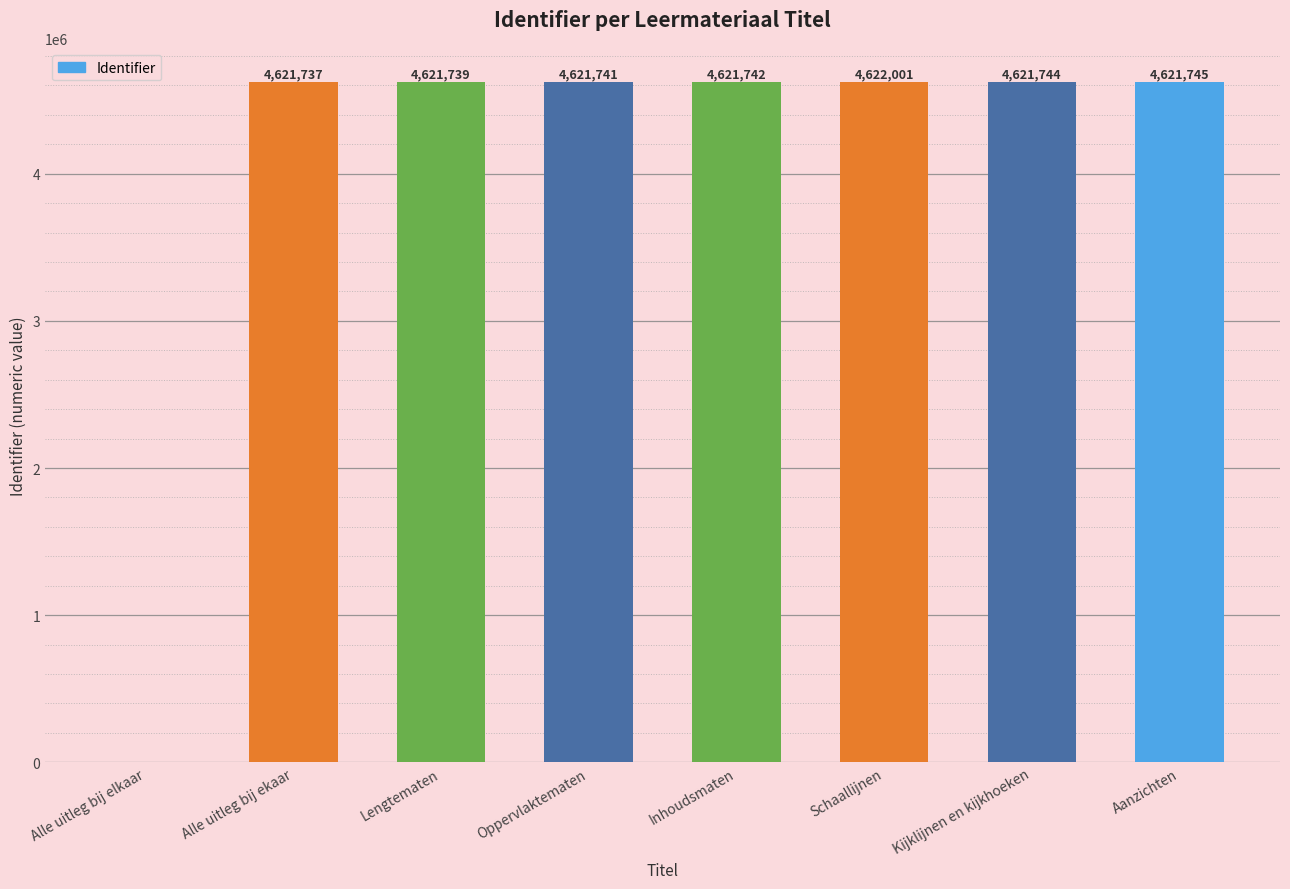

What is the approximate value at Alle uitleg bij ekaar, to the nearest 10?

4621740